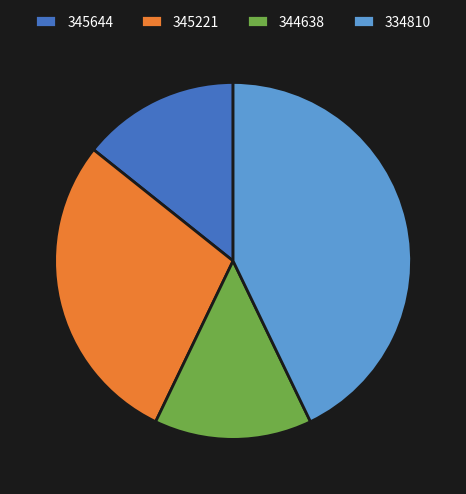

Between 344638 and 334810, which is larger?

334810